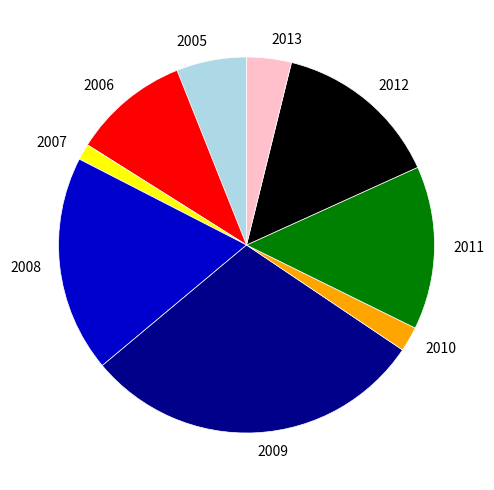

Between 2013 and 2010, which is larger?

2013